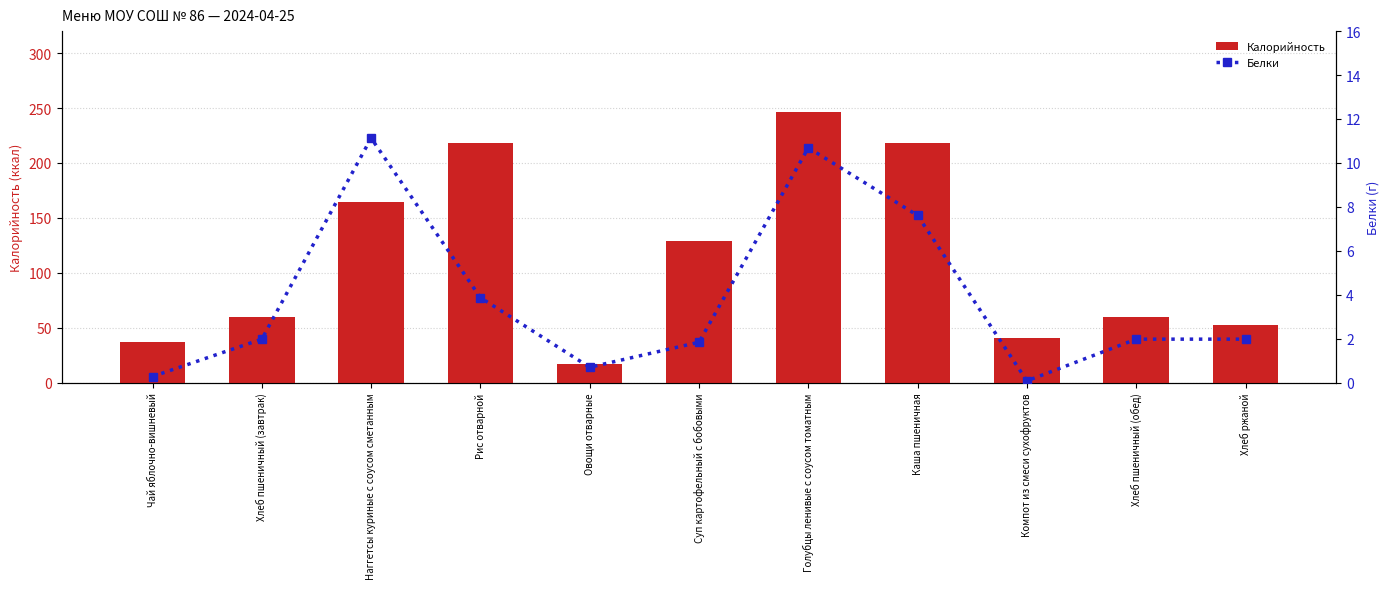

Which label corresponds to the largest value in the chart?

Голубцы ленивые с соусом томатным